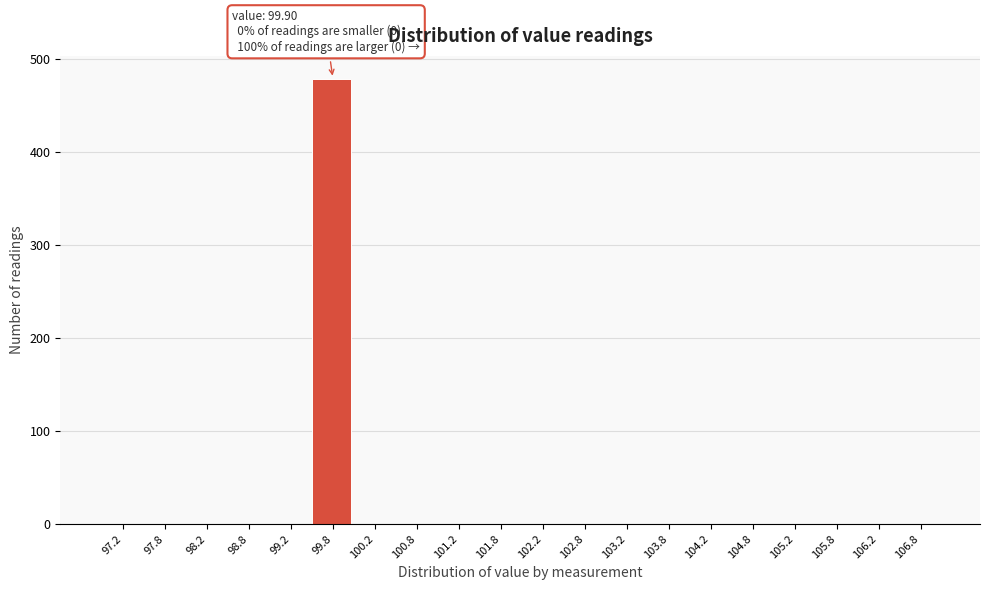

Over which range of the x-axis is the bar tallest?

99.5 to 100.0